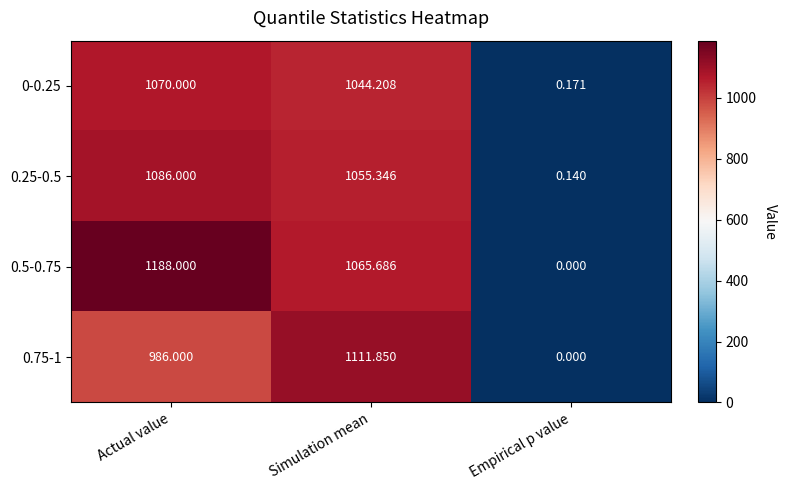

Where is 0.5-0.75 nearest to the value 594?

Simulation mean